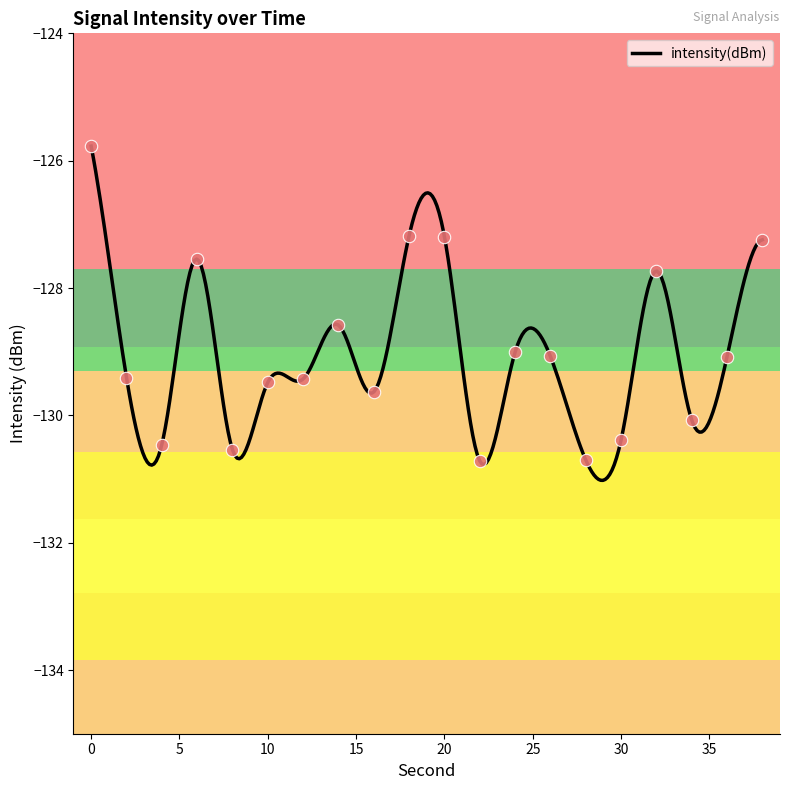

What is the change in value from 2 to 38?

+2.2